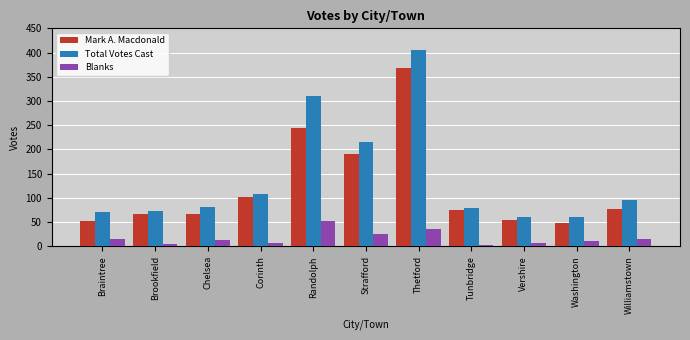

What is the difference between the second highest and second lowest values in the Blanks series?

32